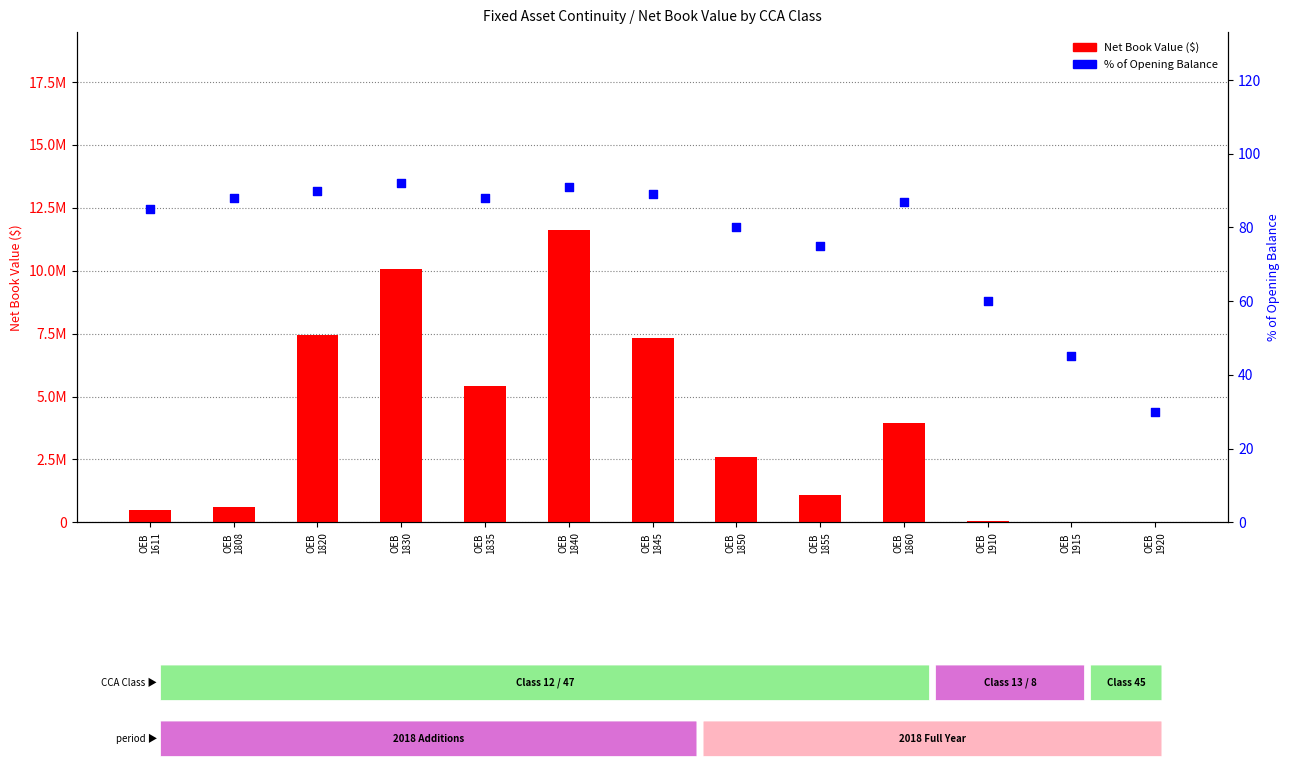

Is the value of Net Book Value at OEB
1835 greater than the value of % of Opening Balance at OEB
1830?

Yes